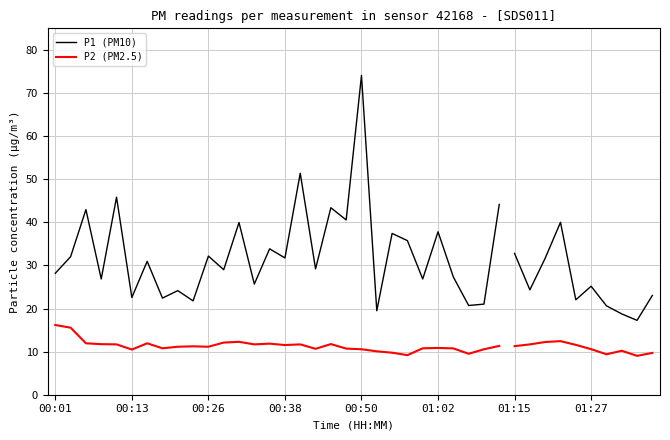

What position from the right is 12?

18